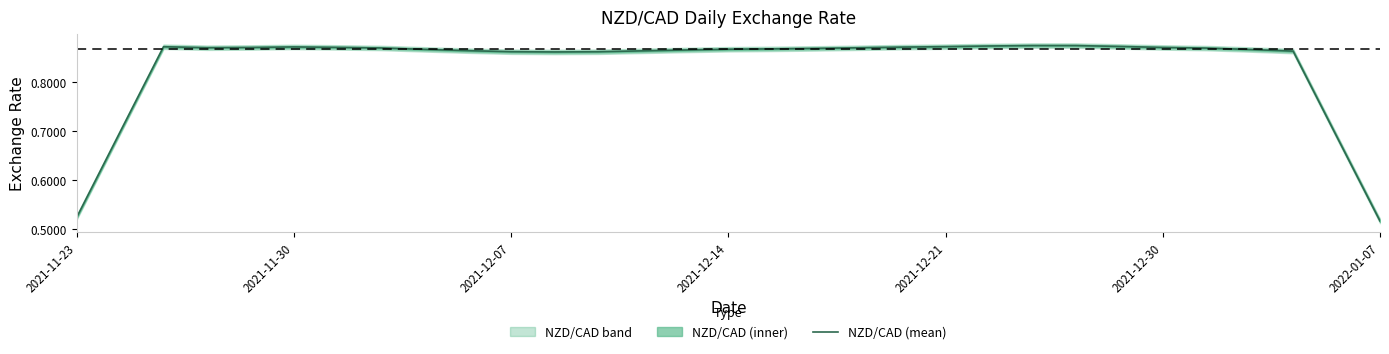

The value of NZD/CAD (mean) at 2021-12-07 is 0.5. True or false?

False